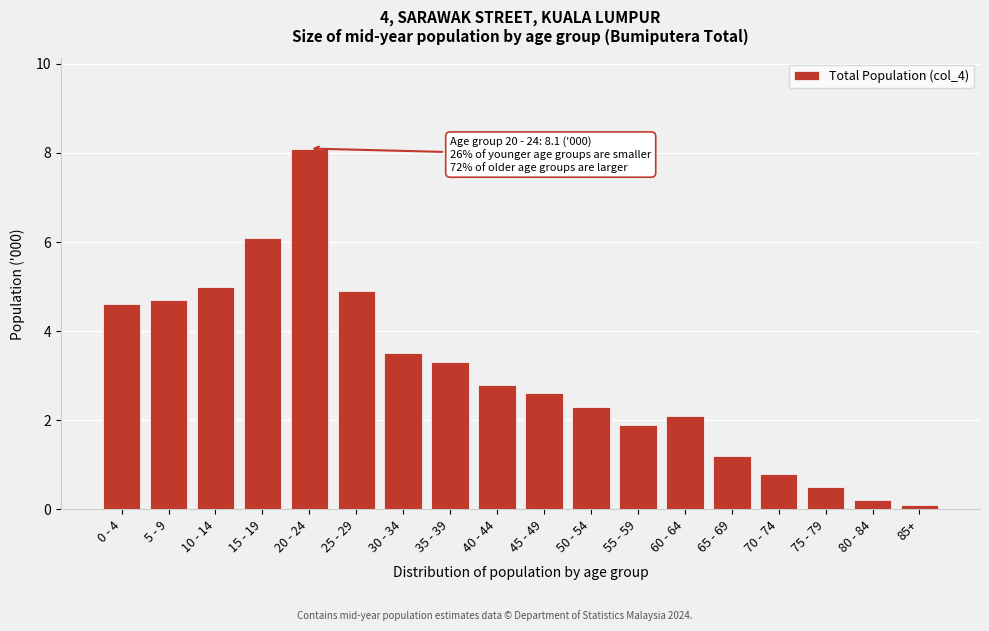

Reading left to right, extract all data points from this chart.

4.6	4.7	5.0	6.1	8.1	4.9	3.5	3.3	2.8	2.6	2.3	1.9	2.1	1.2	0.8	0.5	0.2	0.1